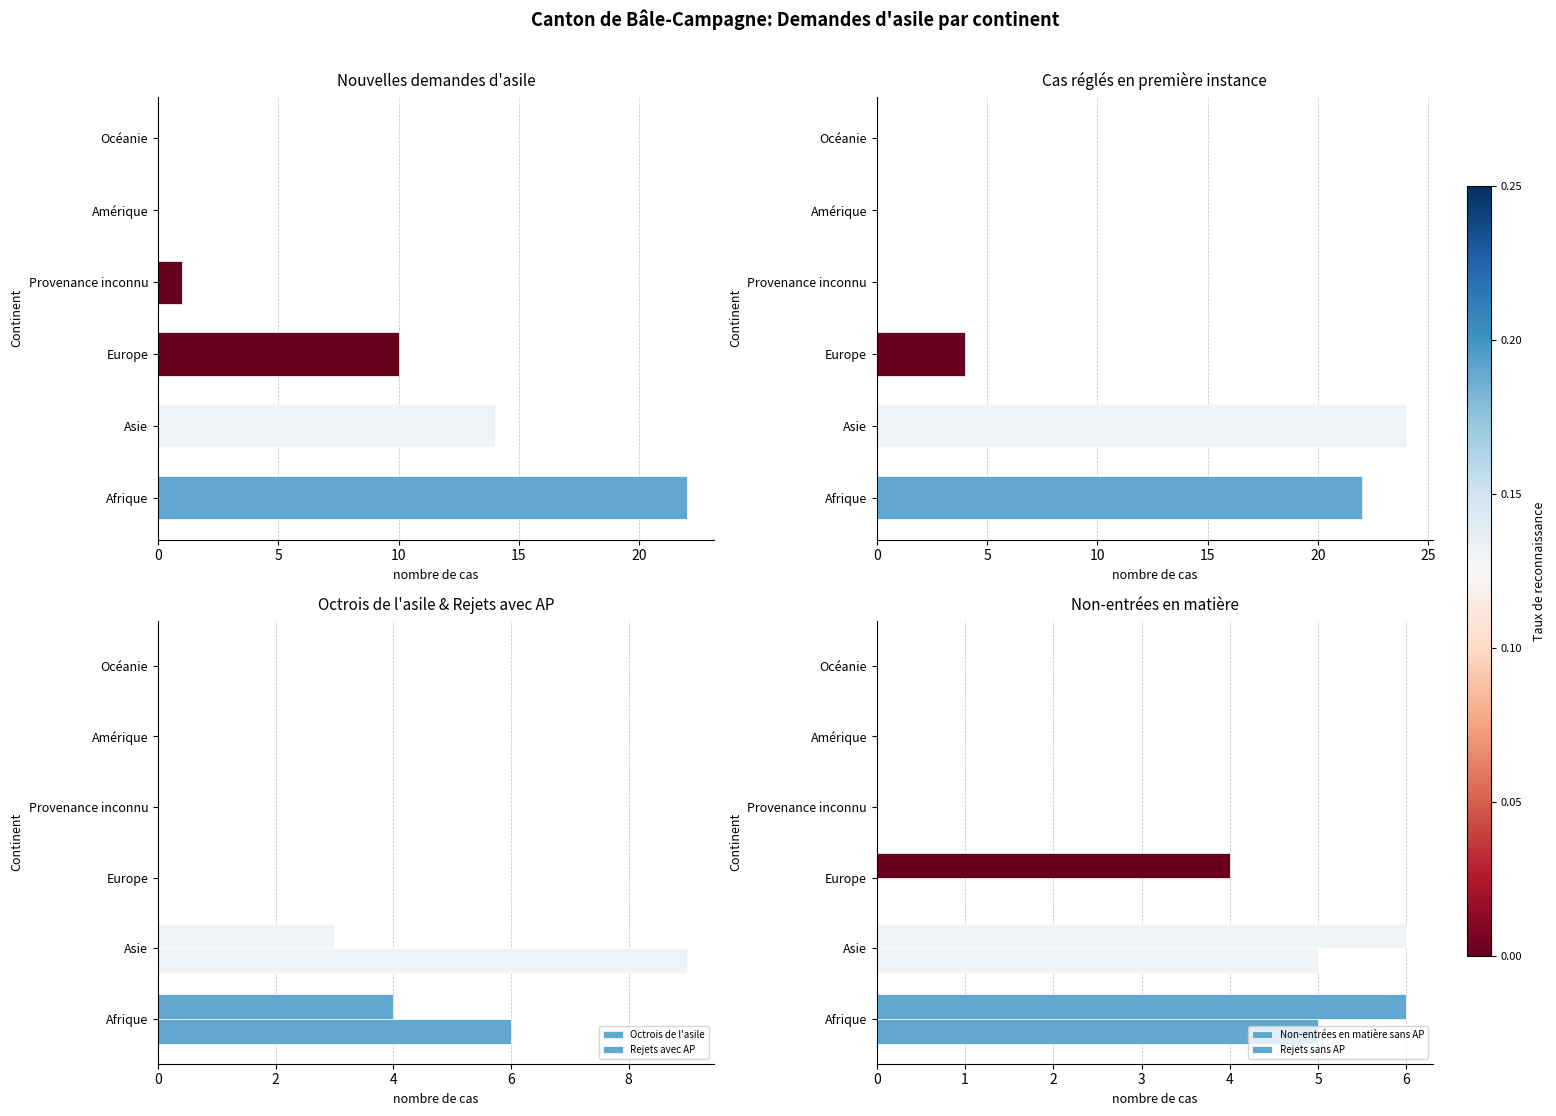

List the series in order of their peak value, lowest first.

Octrois de l'asile, Rejets sans AP, Non-entrées en matière sans AP, Rejets avec AP, Total nouvelles demandes d'asile, Total des cas réglés